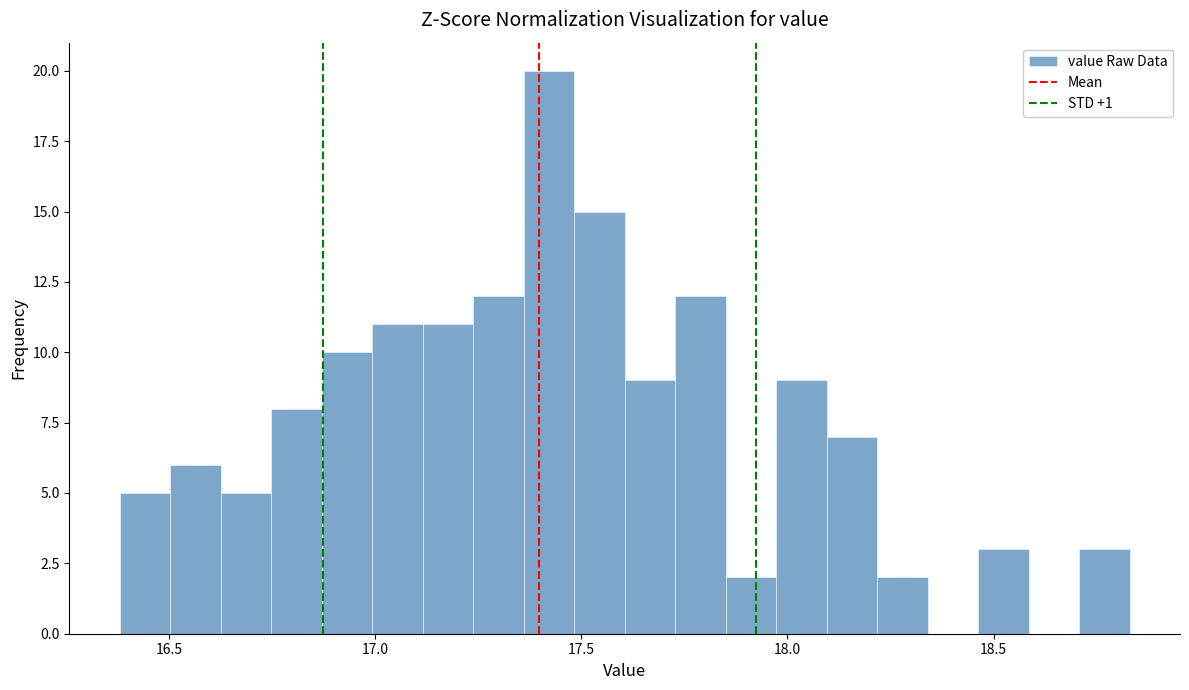

Around what value on the x-axis is the tallest bar? Give the approximate position of its centre, as read against the axis.

17.40